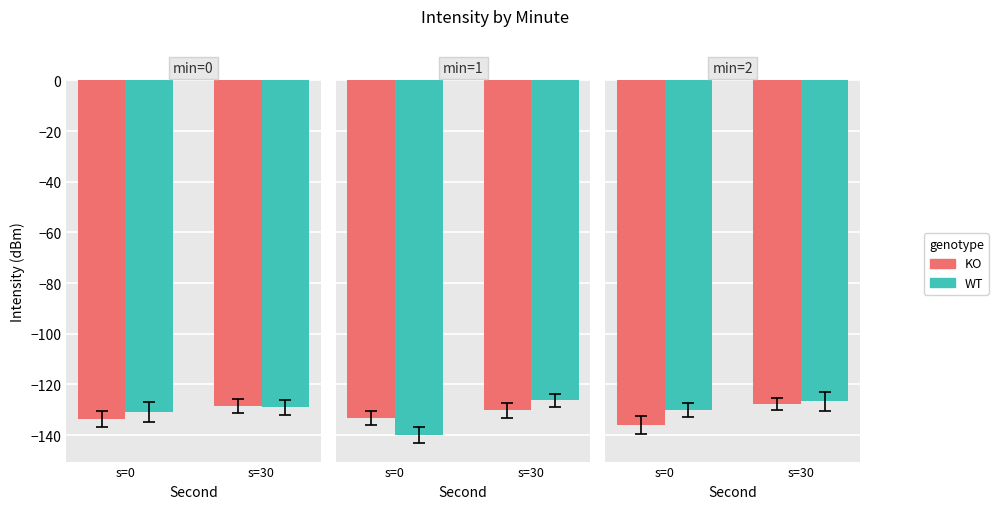

At which category does the chart reach its minimum across all series?

s=0